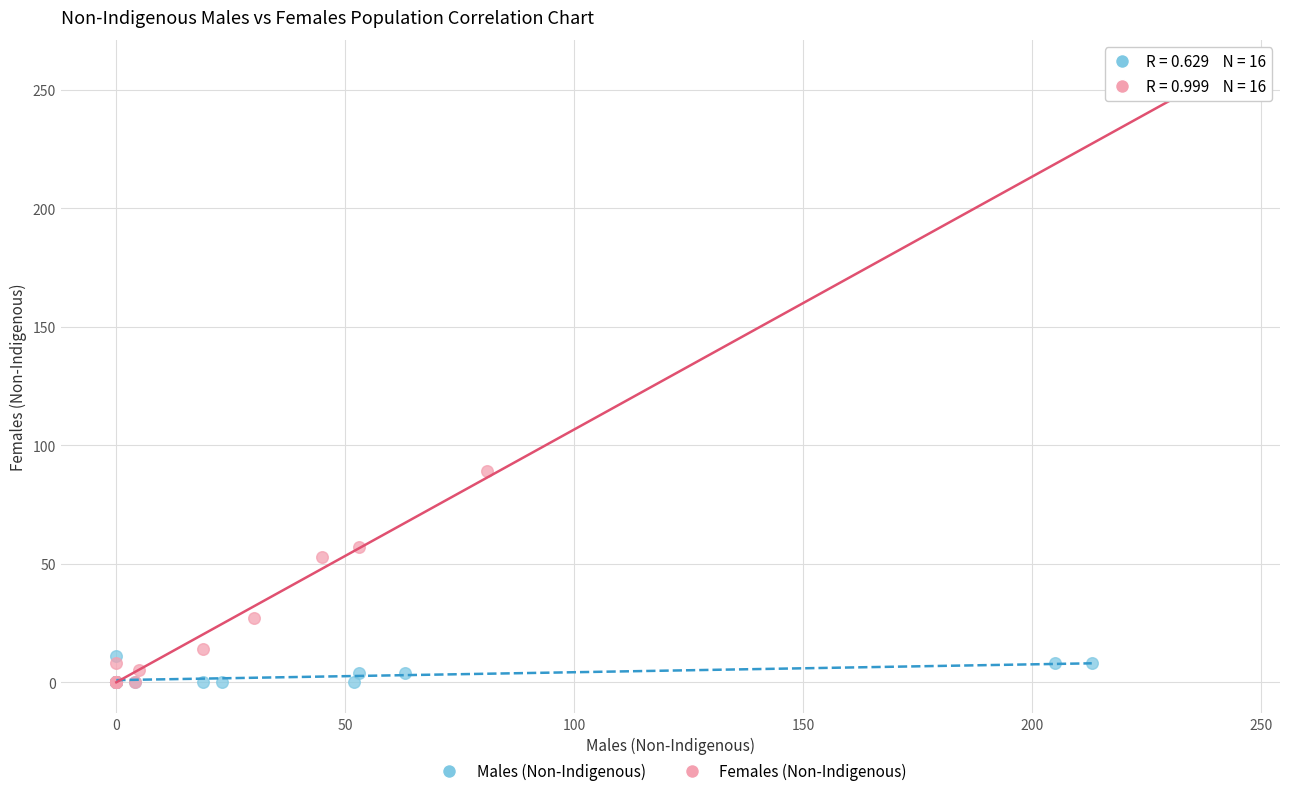

Which series has the widest spread of Y values?

Females (Non-Indigenous)